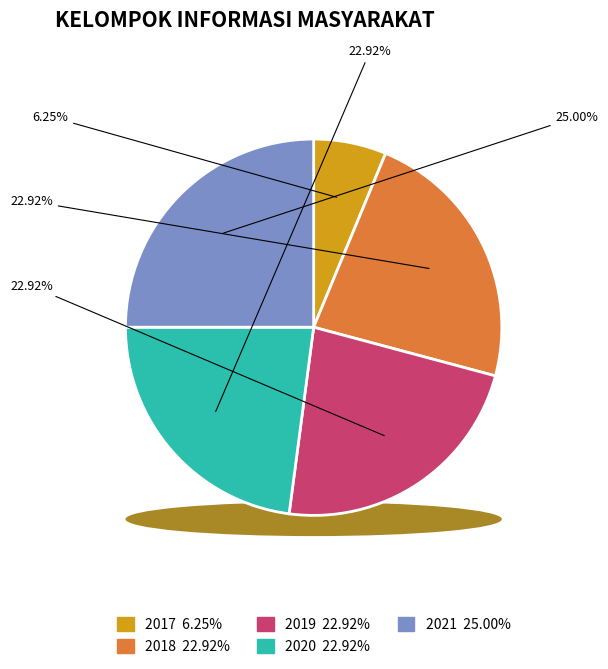

Which category has the smallest portion of the pie?

2017